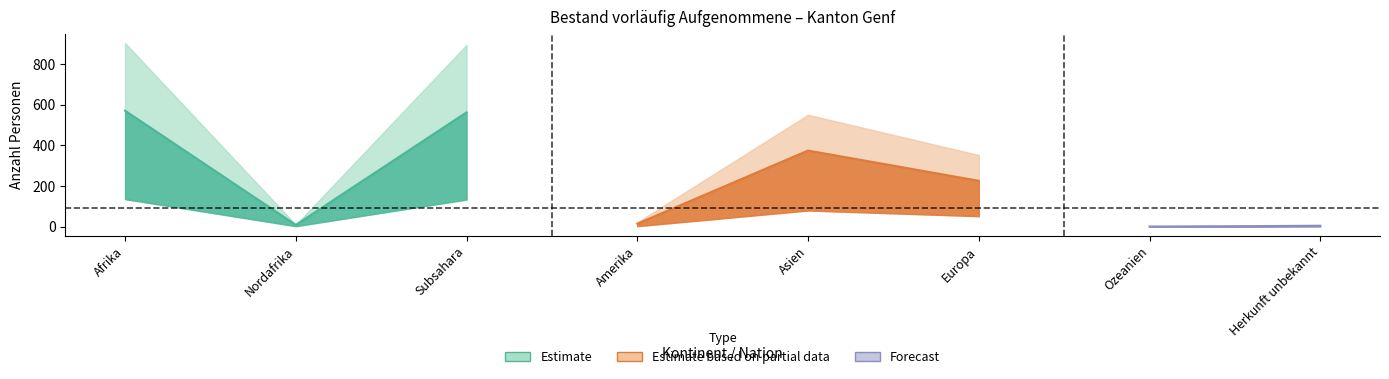

What is the value of the Erwerbsfähige Personen point at the 4th from the left?

14